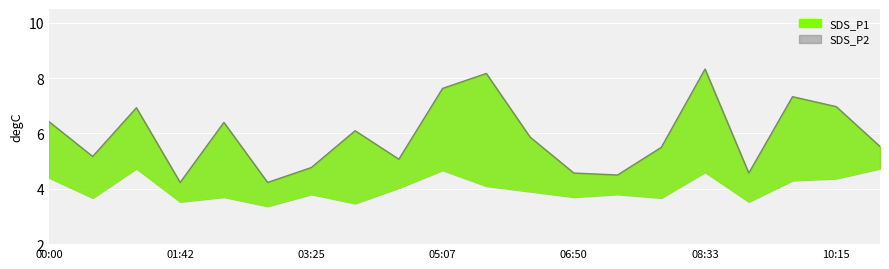

What is the maximum value shown in the chart?

8.3